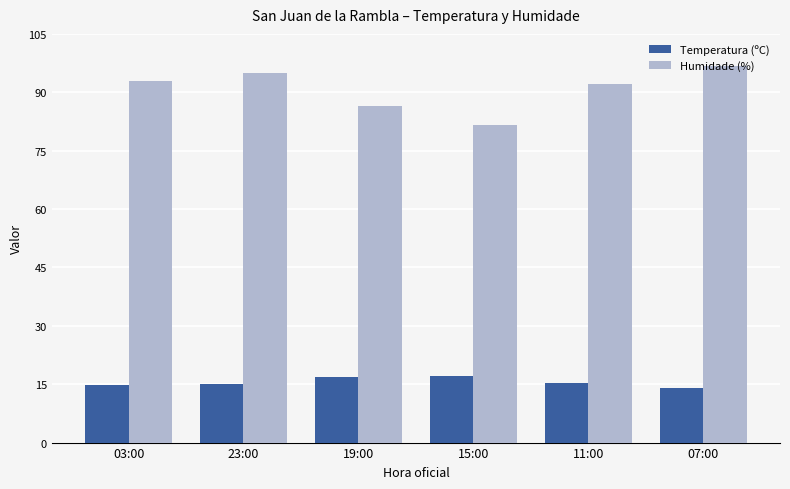

Which series has the largest range (max minus min)?

Humidade (%)